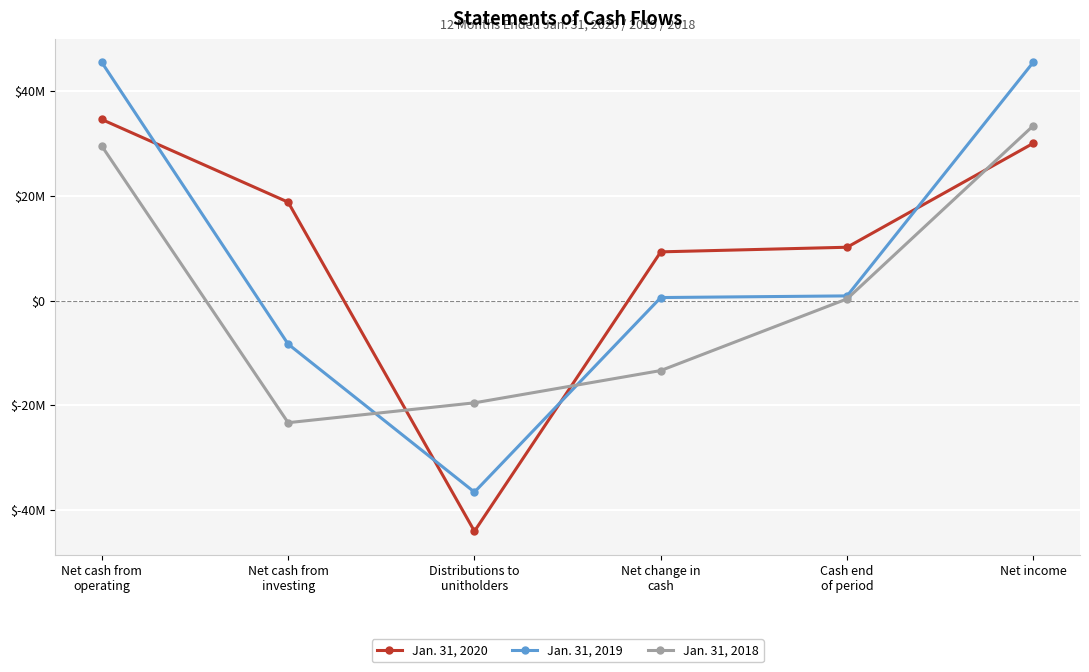

True or false: Jan. 31, 2020 and Jan. 31, 2019 intersect in this chart.

True